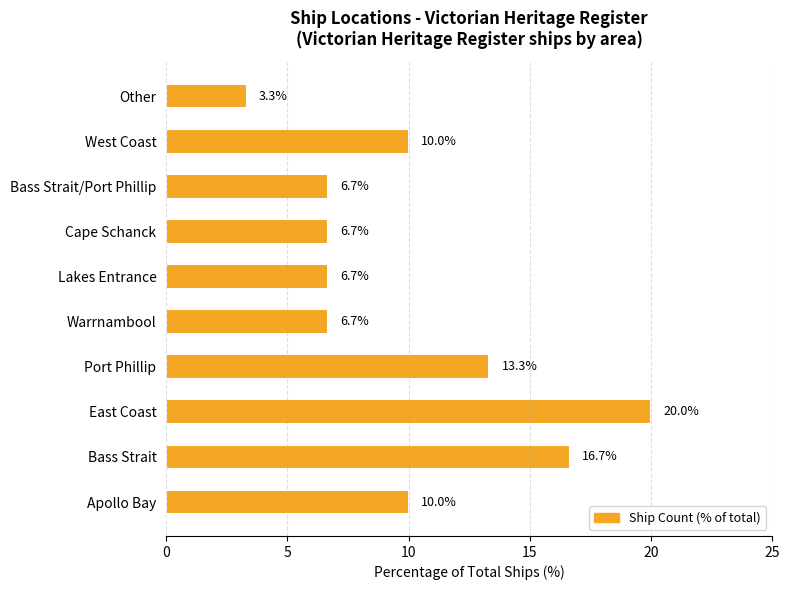

What is the sum of the values at Apollo Bay and West Coast?

20.0